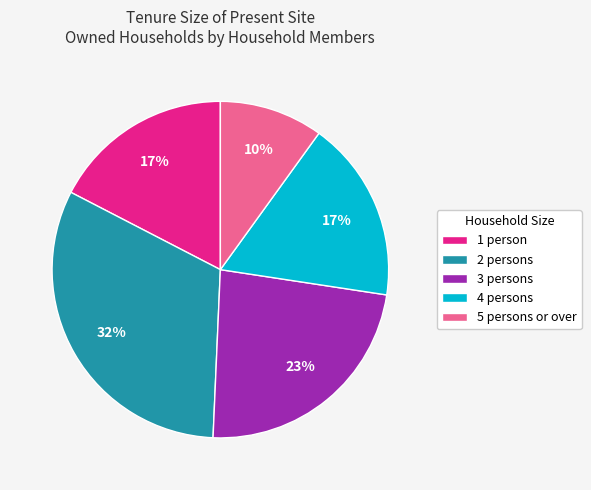

Does 1 person account for over 50% of the chart?

No